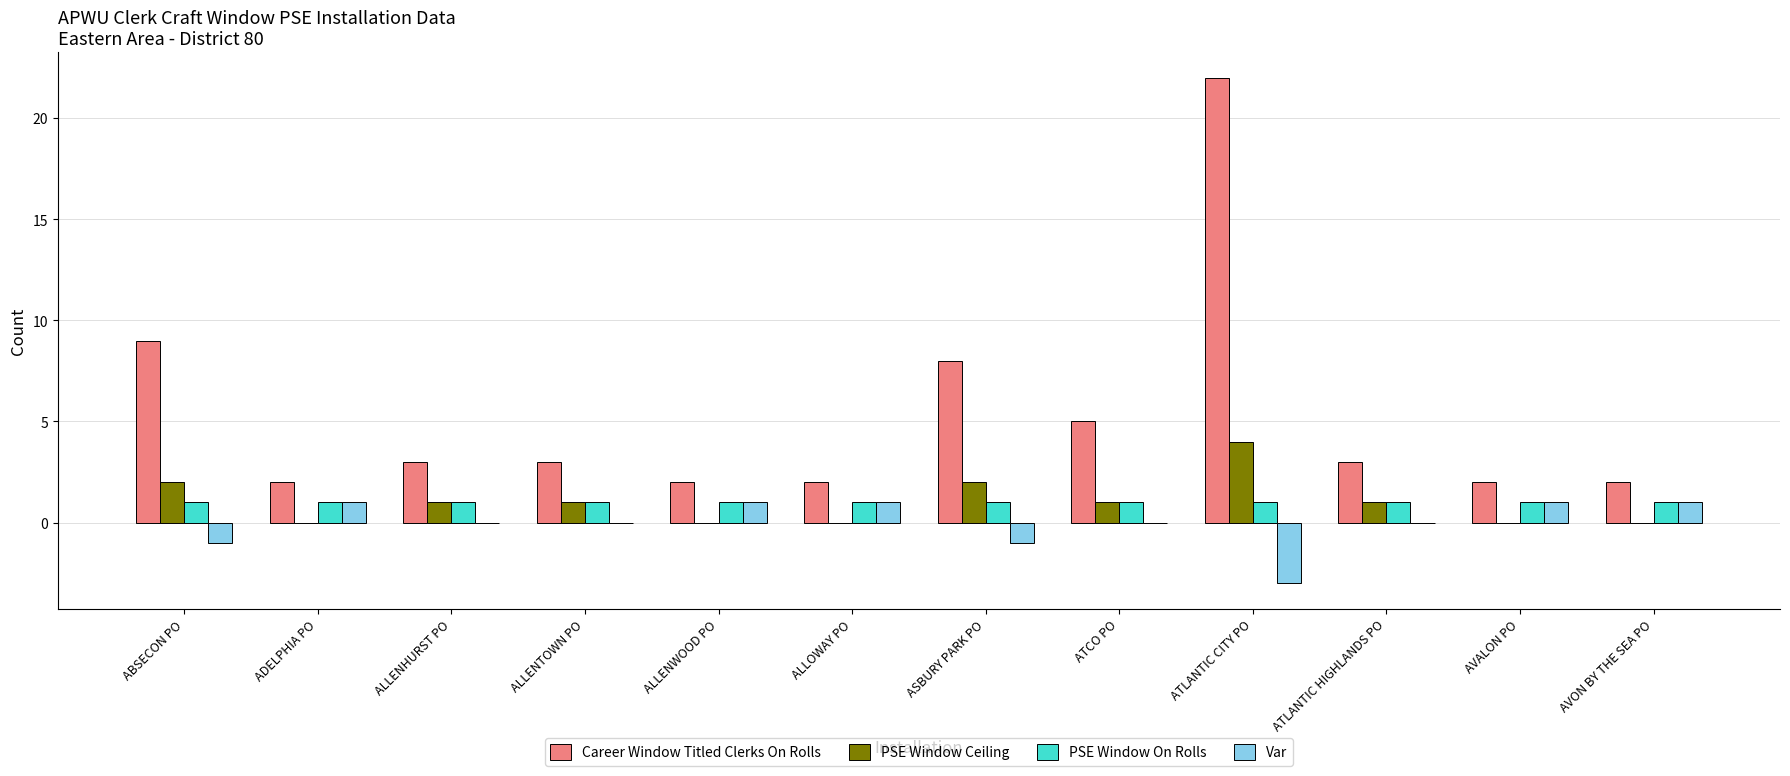

How many Var values are between 0 and 1?

9